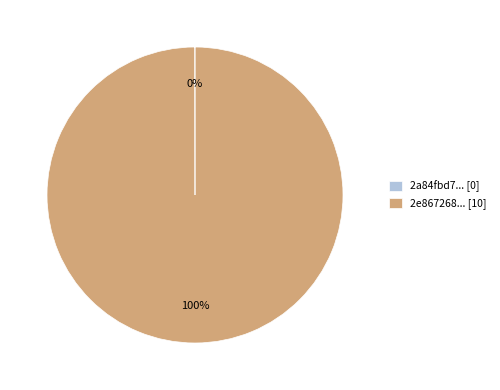

Which slice is the largest?

2e867268... [10]